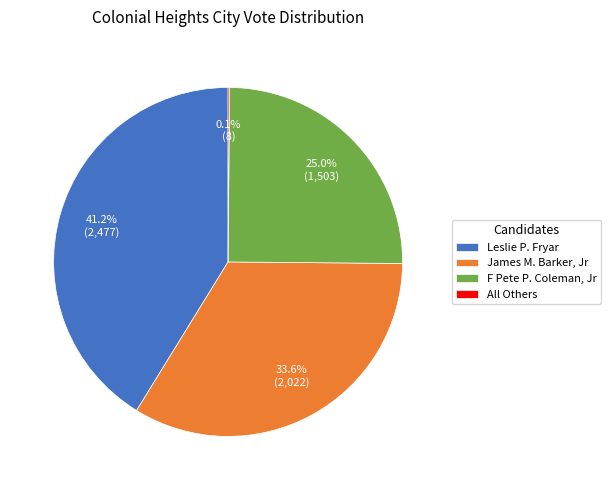

To the nearest percent, what percentage of the pie is Leslie P. Fryar?

41%